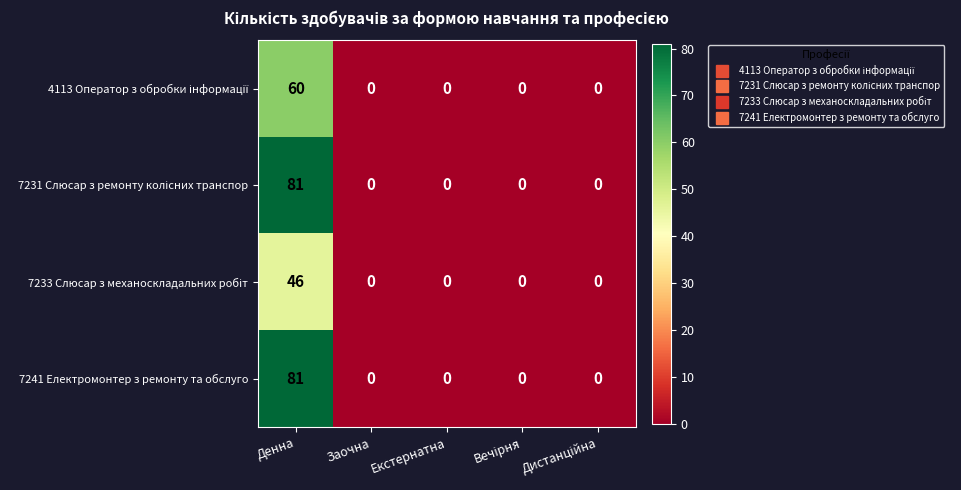

At which category is the sum across all series the highest?

Денна